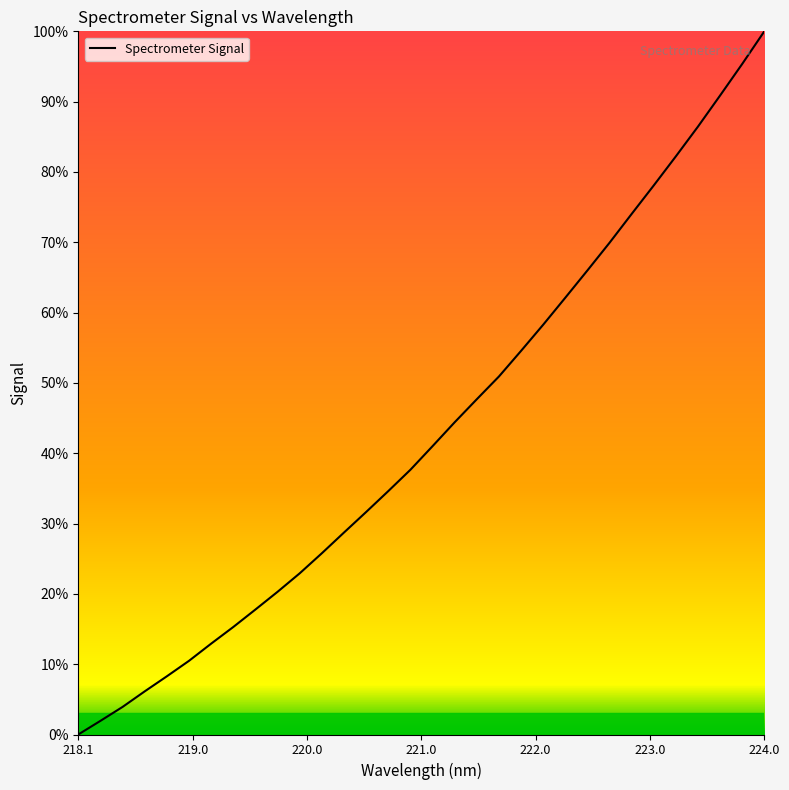

What is the maximum value shown in the chart?

100.0